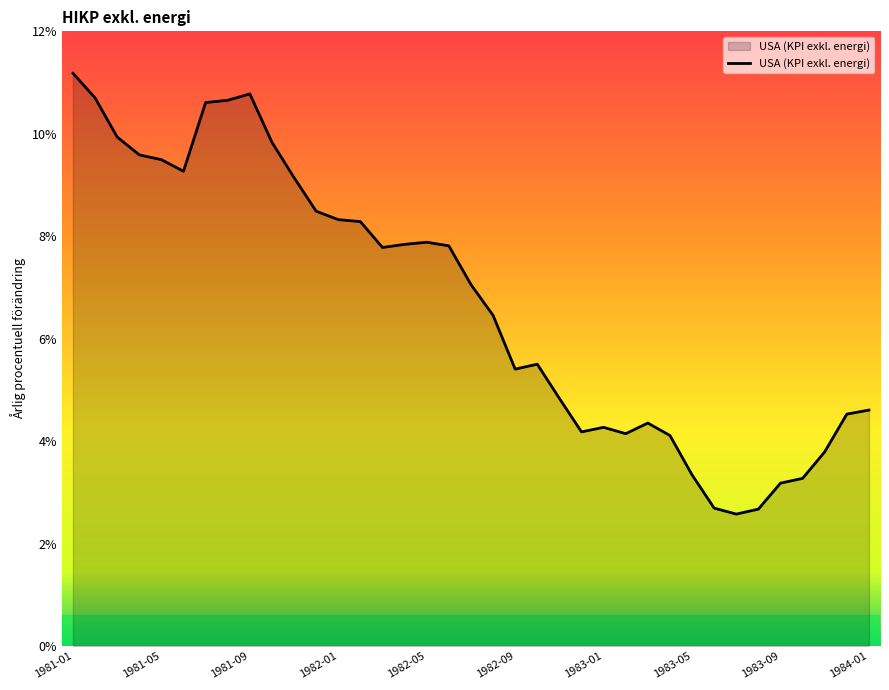

What is the minimum value shown in the chart?

2.6